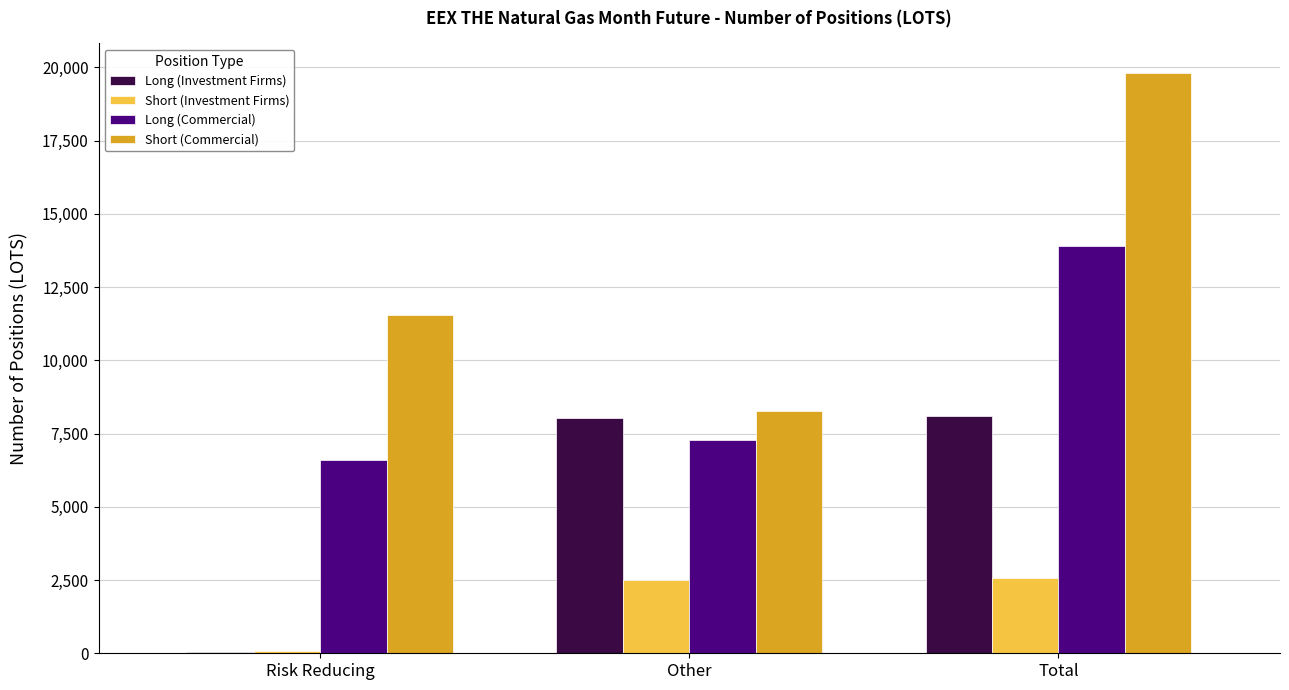

The value of Short (Commercial) at Total is 19825. True or false?

True